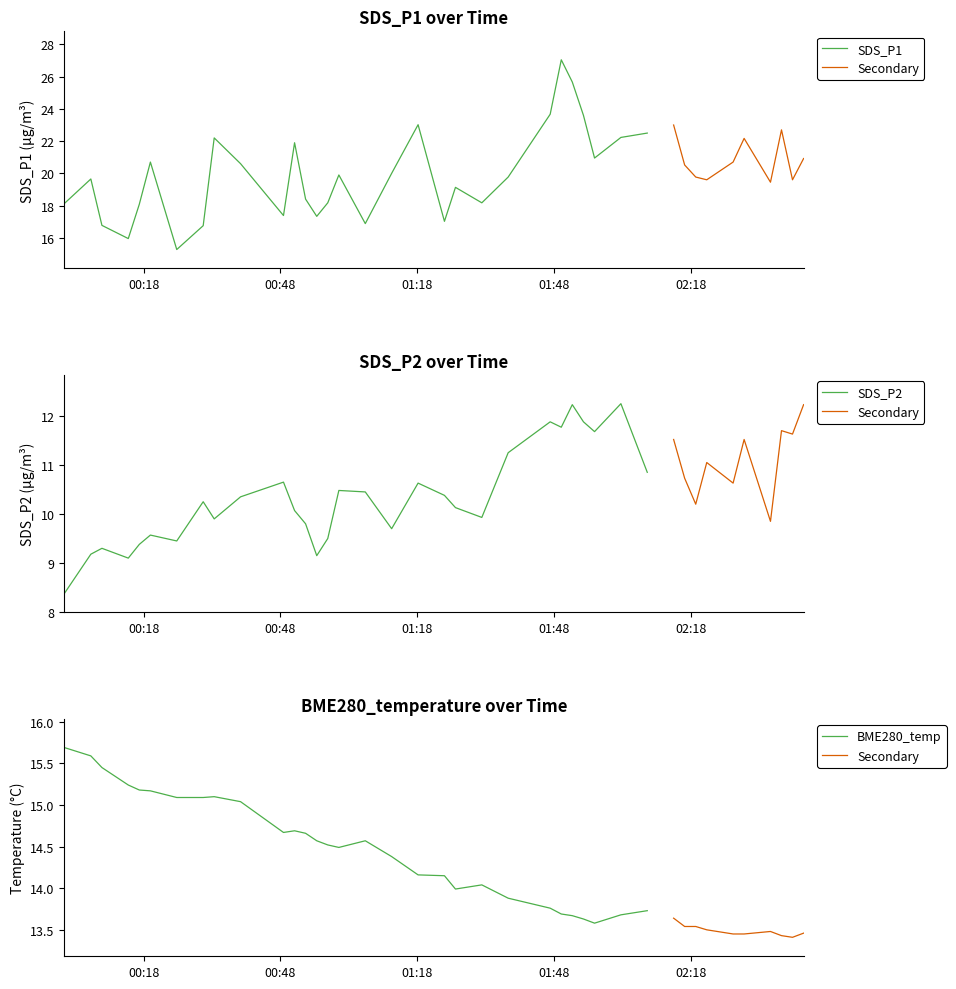

What is the difference between the BME280_temperature values at 8 and 28?

1.4